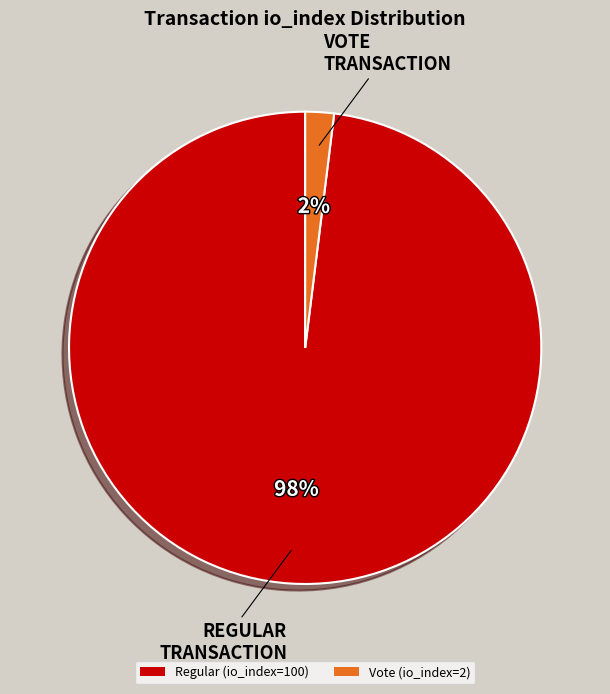

Combined, do Regular (io_index=100) and Vote (io_index=2) account for over 50%?

Yes